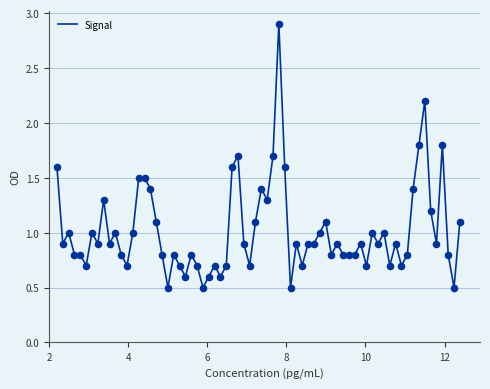

What is the minimum value shown in the chart?

0.5